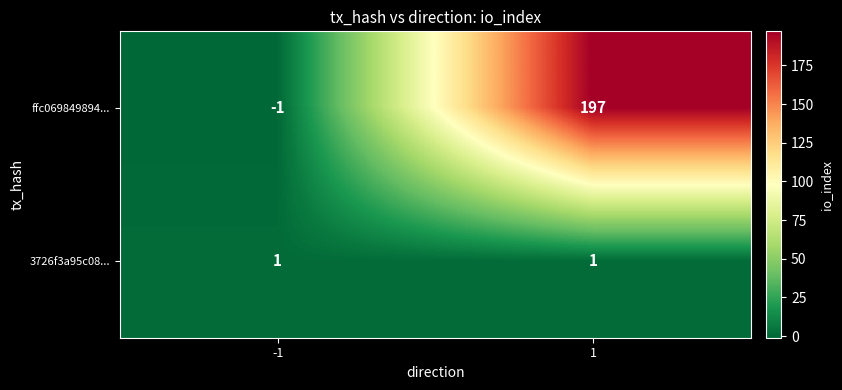

True or false: 3726f3a95c08... has a value of 0 at 1.

False